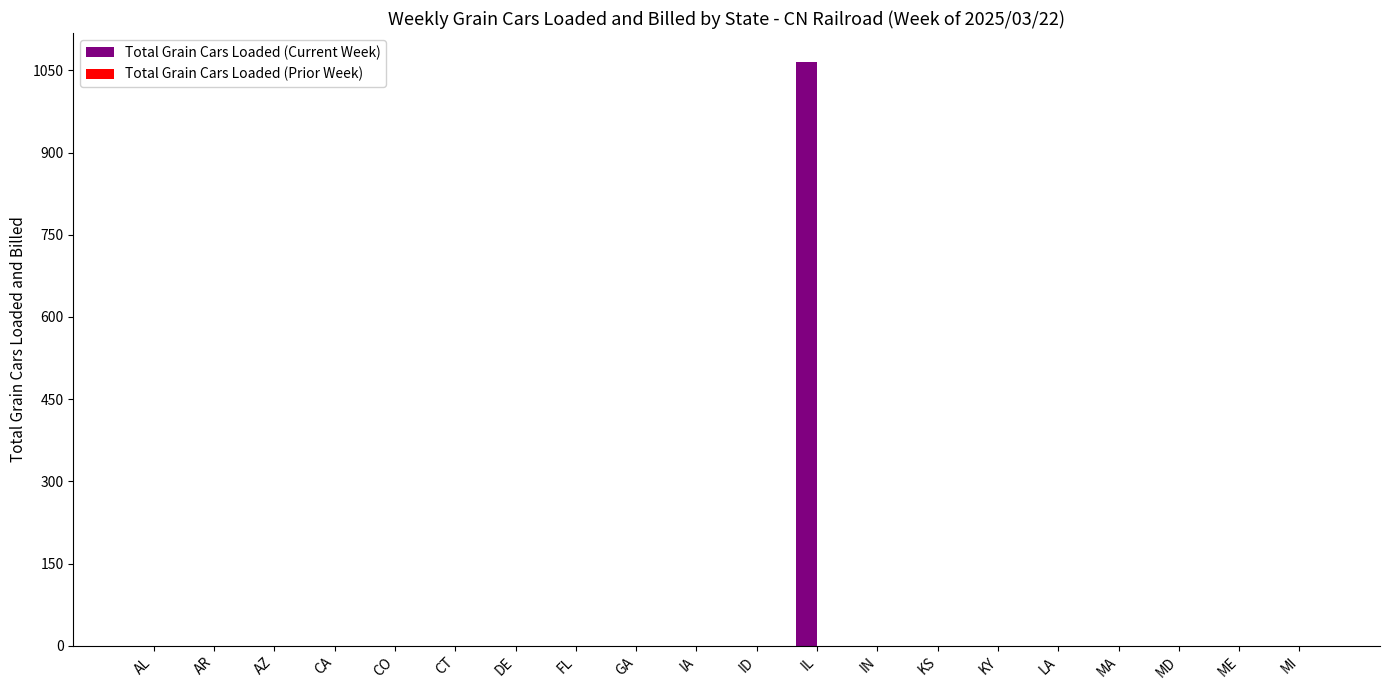

Is it true that the value at LA is 0?

True